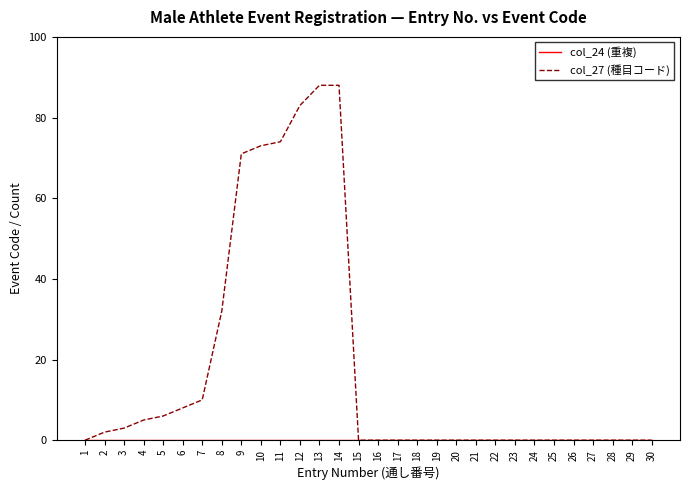

Which series has the largest range (max minus min)?

col_27 (種目コード)